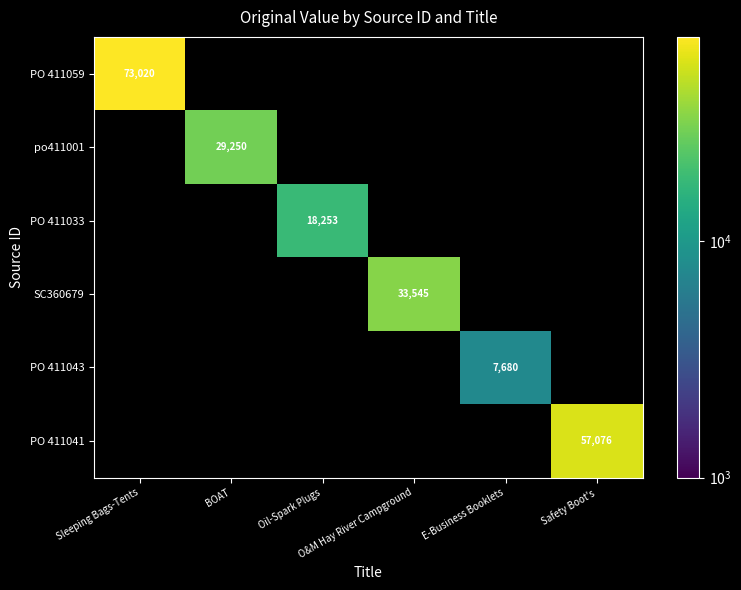

Is the value of PO 411043 at Oil-Spark Plugs greater than the value of SC360679 at BOAT?

No